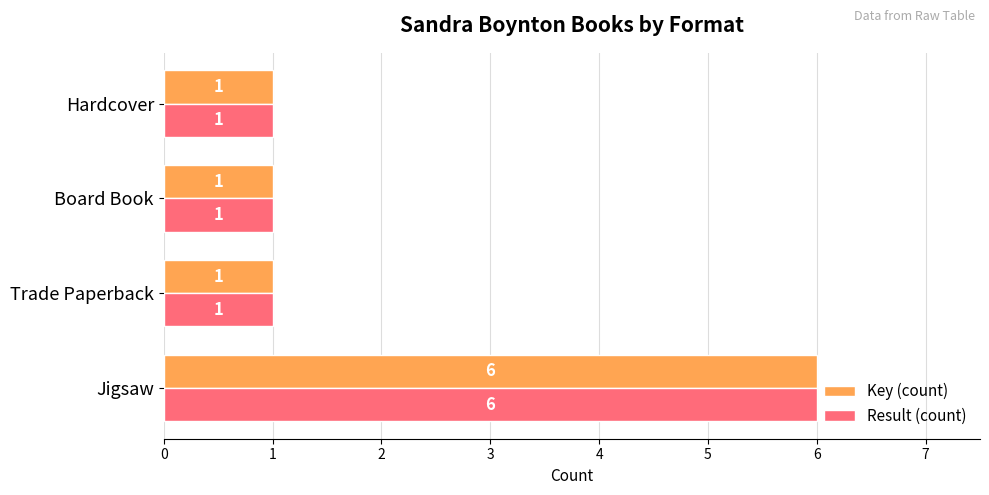

What is the maximum value for Key (count)?

6